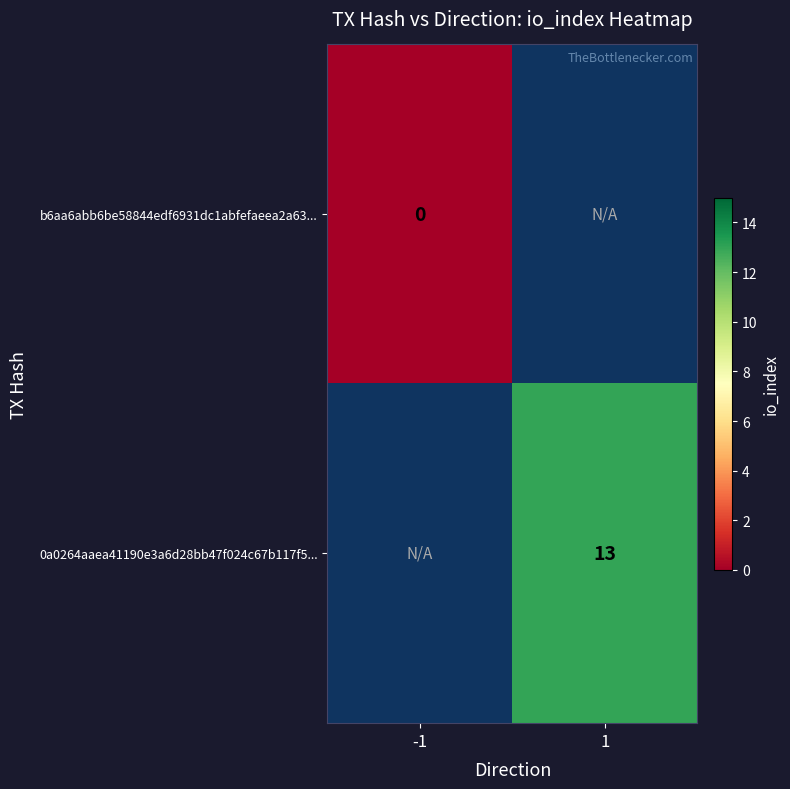

Between 1 and -1, which is larger?

-1